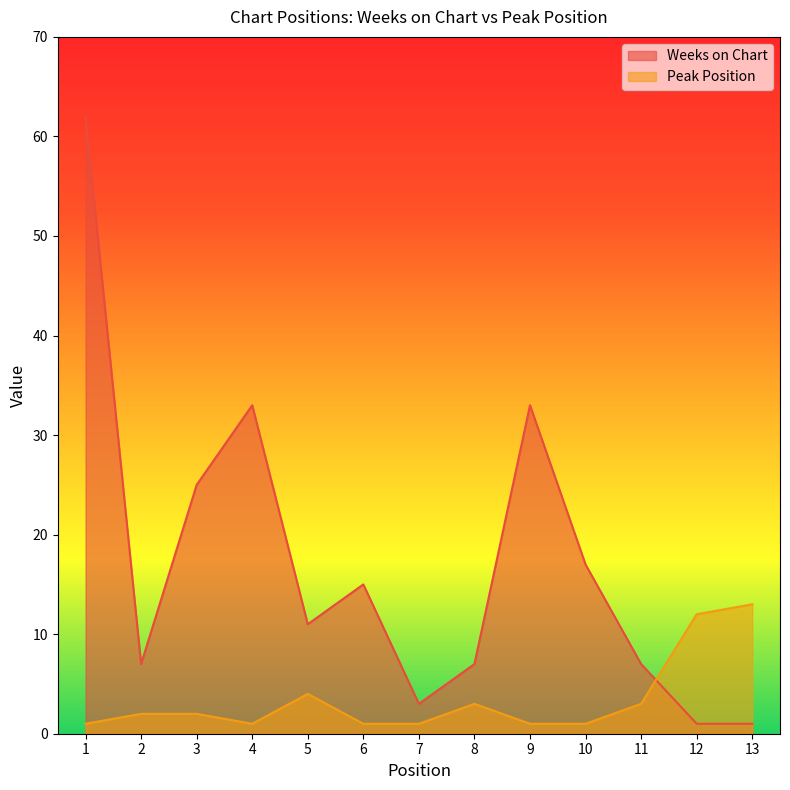

How many interior local peaks does the Weeks on Chart series have?

3